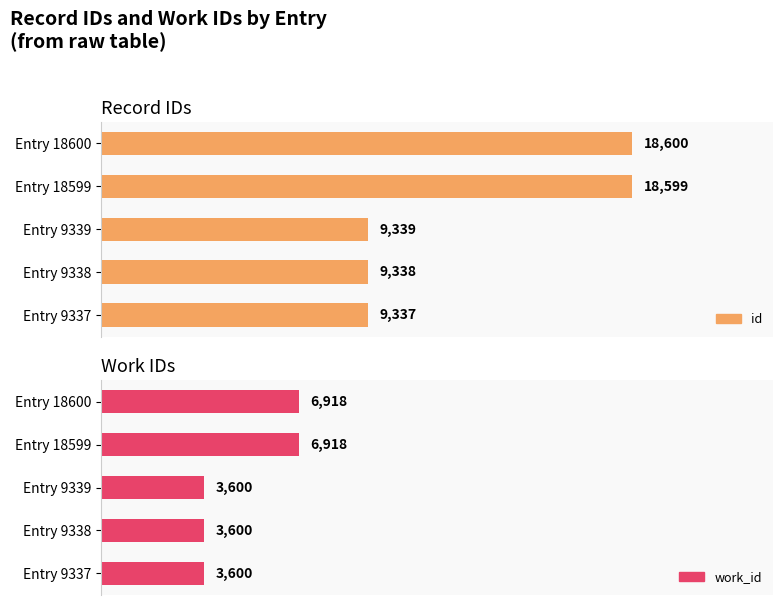

The value of work_id at Entry 18599 is 6918. True or false?

True